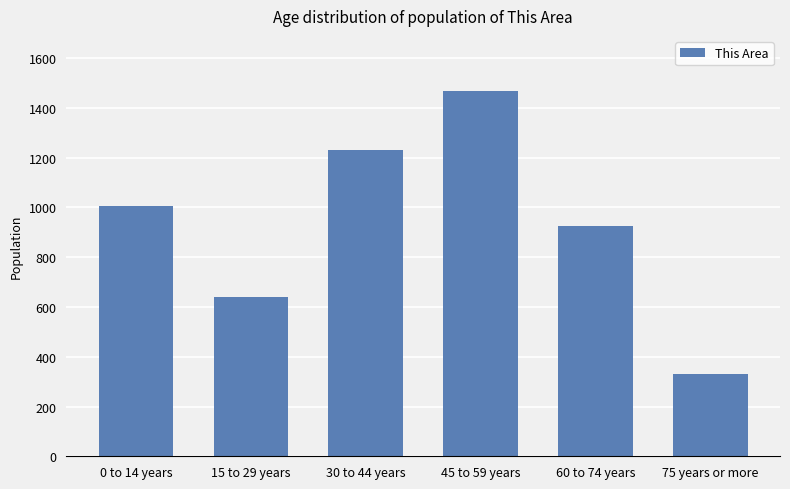

Which label corresponds to the largest value in the chart?

45 to 59 years